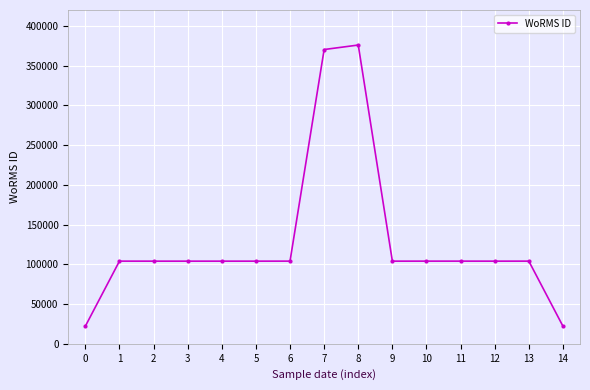

What is the value of the 13th point from the left?

103990